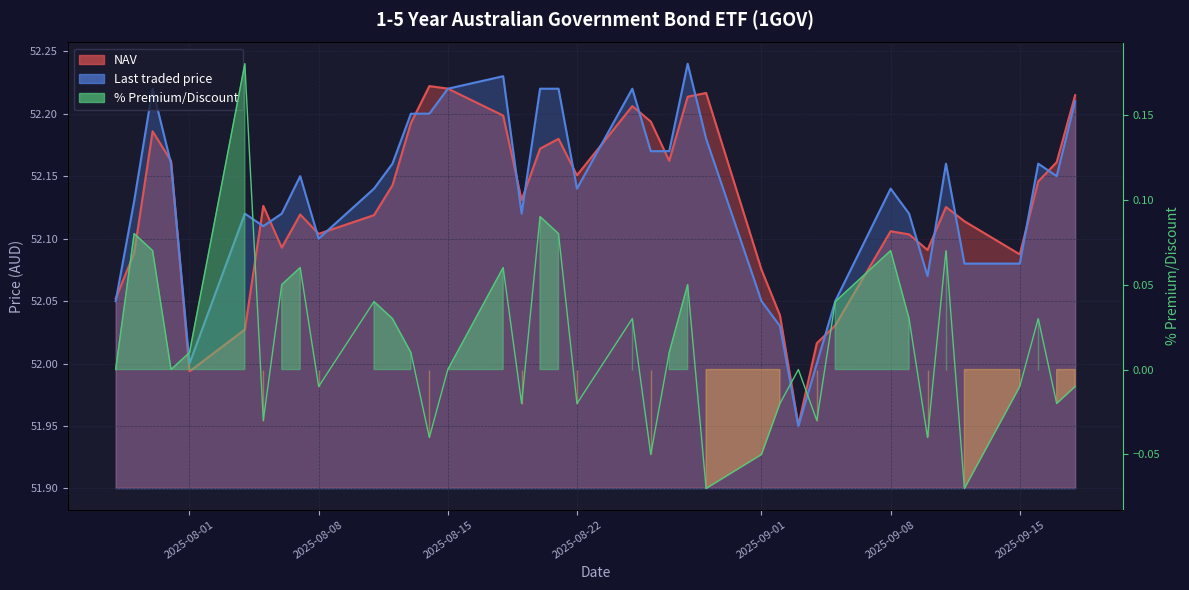

Does the chart display data point markers on the line(s)?

No